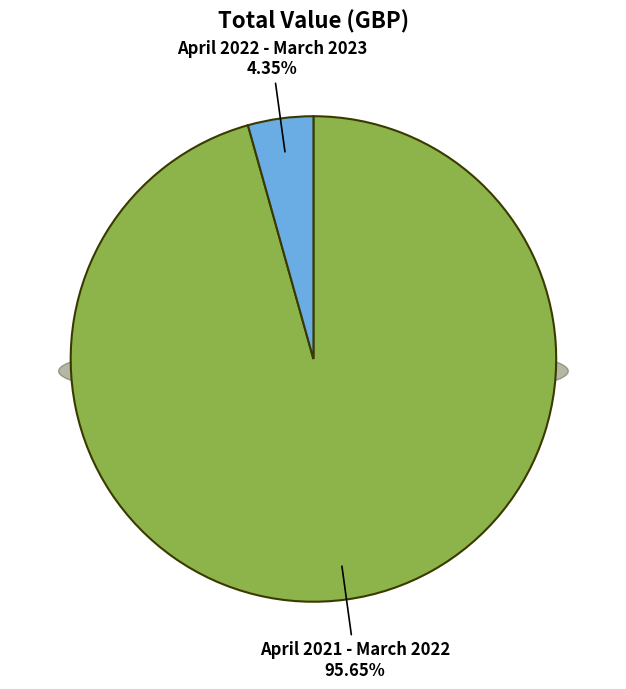

Is it true that April 2021 - March 2022 is 90% of the pie?

False